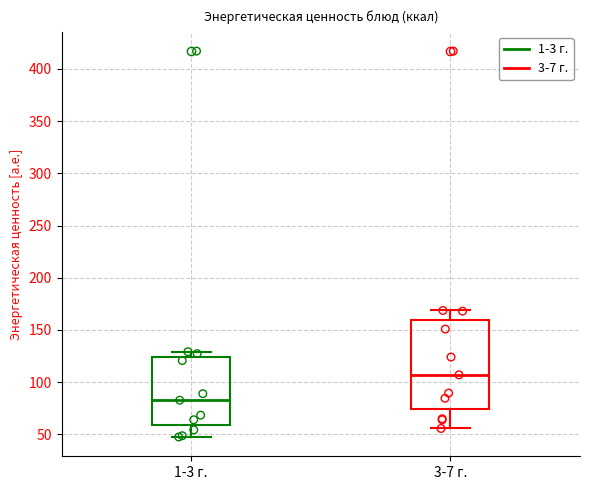

Reading left to right, transcribe this box plot: for each box, give where its median line is, the range the box spans, and where its two whiskers end, as read against the y-axis. The values are not printed on the chart, so give them approximately, as read against the axis.

1-3 г.: median 85, box 60 to 125, whiskers 50 to 130
3-7 г.: median 105, box 75 to 160, whiskers 55 to 170